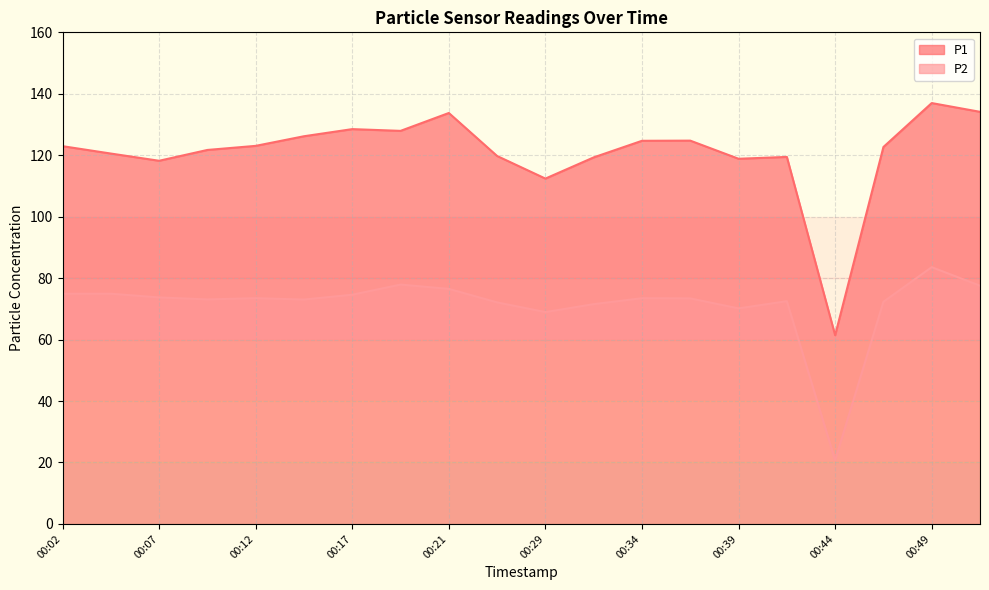

Is the value of P1 at 00:32 greater than the value of P2 at 00:17?

Yes